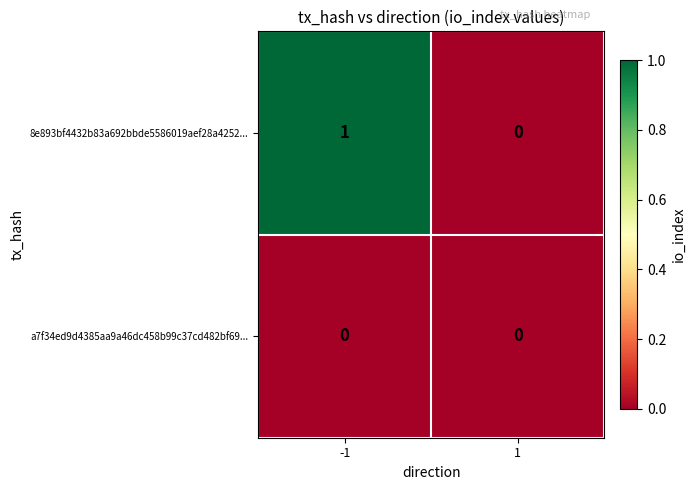

Which series has the largest range (max minus min)?

8e893bf4432b83a692bbde5586019aef28a4252...